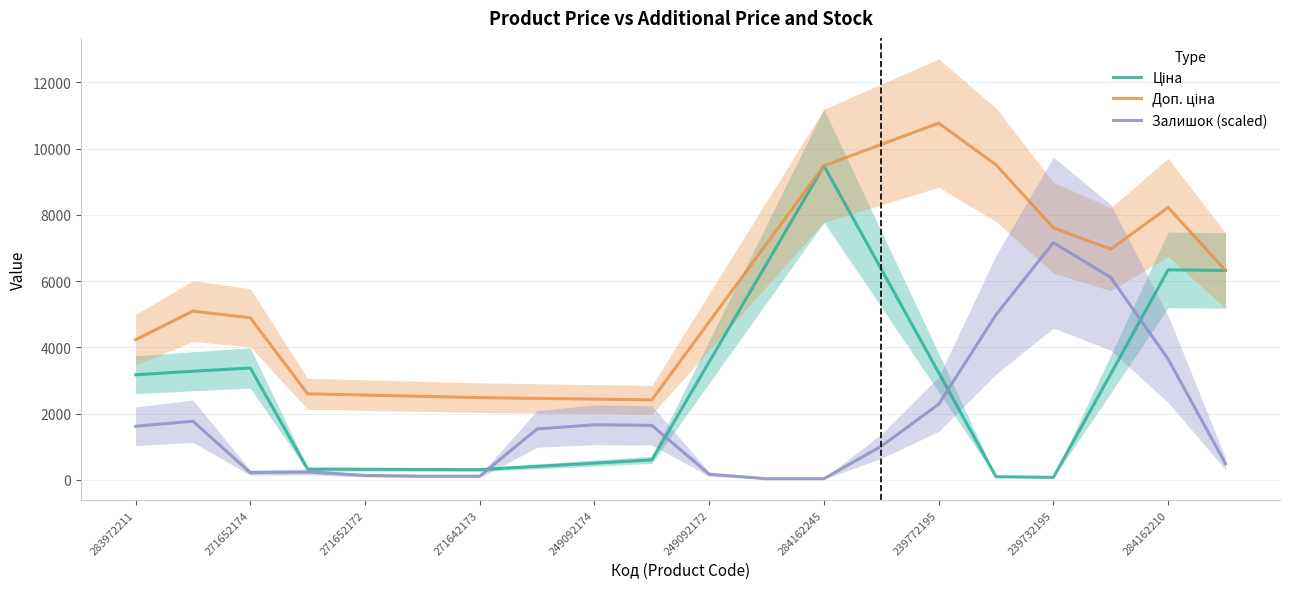

Rank the series by their average value, from highest to lowest.

Доп. ціна, Ціна, Залишок (scaled)